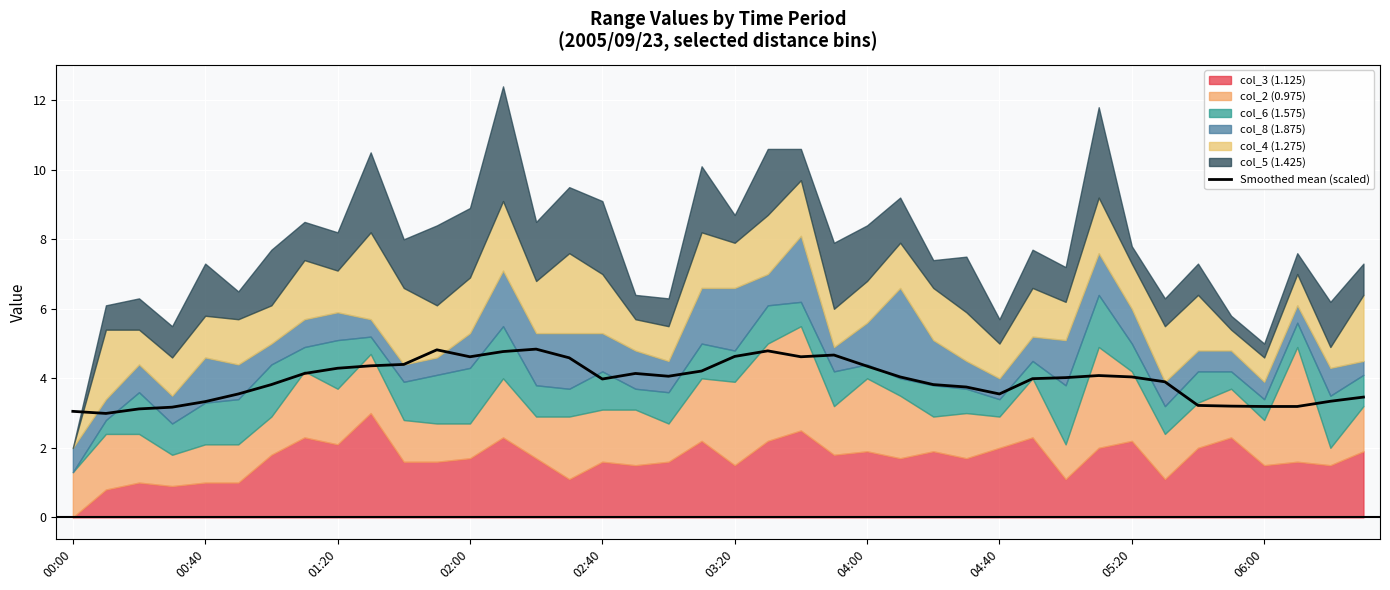

The Smoothed mean (scaled) series shows 4.3 at 04:00. True or false?

True